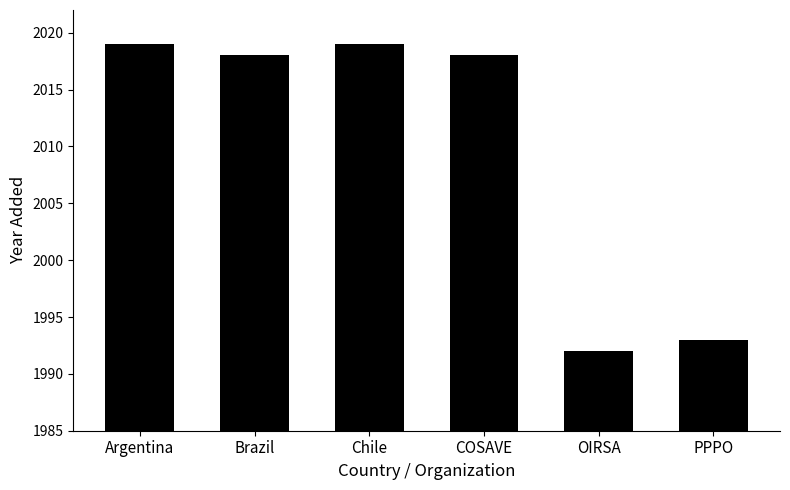

Which has a higher value, Argentina or COSAVE?

Argentina